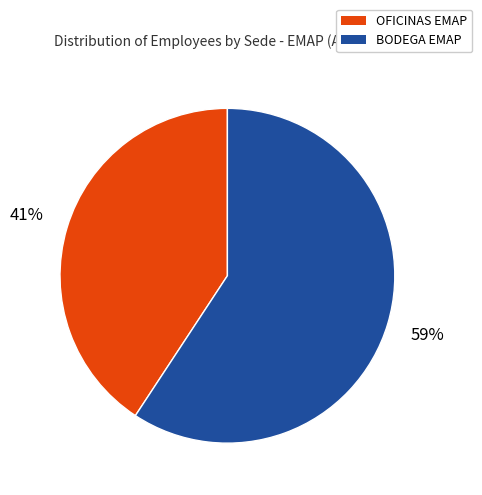

To the nearest percent, what is the average slice percentage?

50%